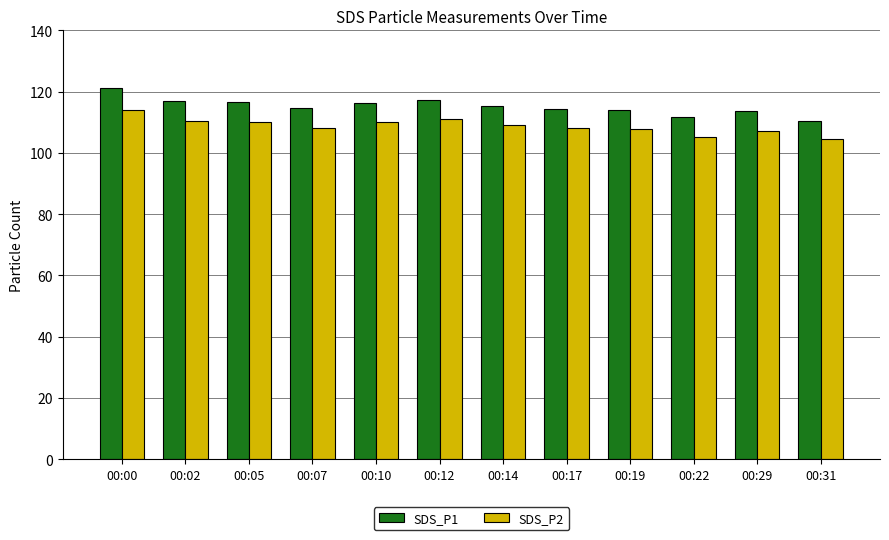

Count the number of data series in this chart.

2